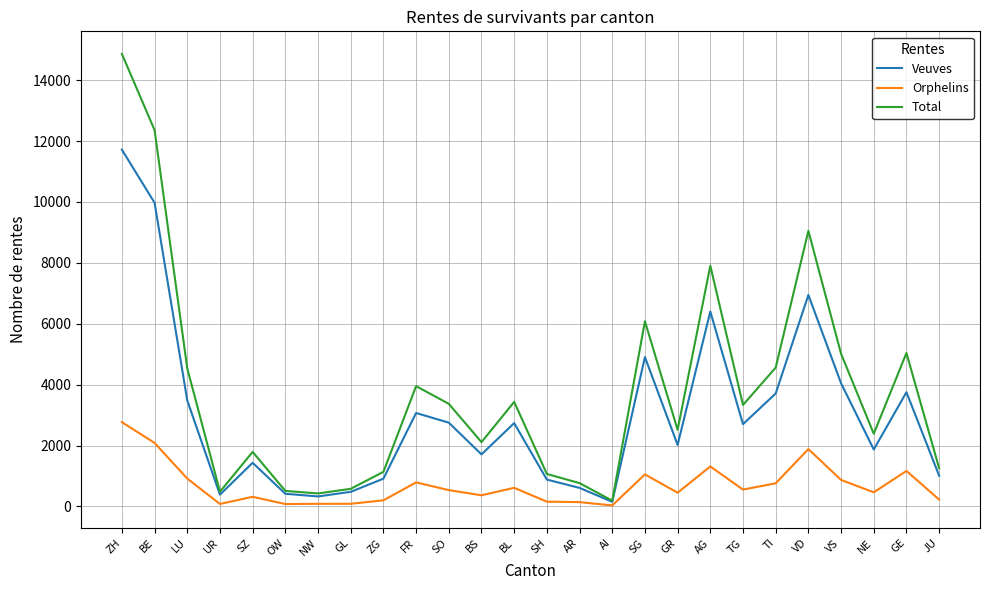

At which category is the sum across all series the highest?

ZH